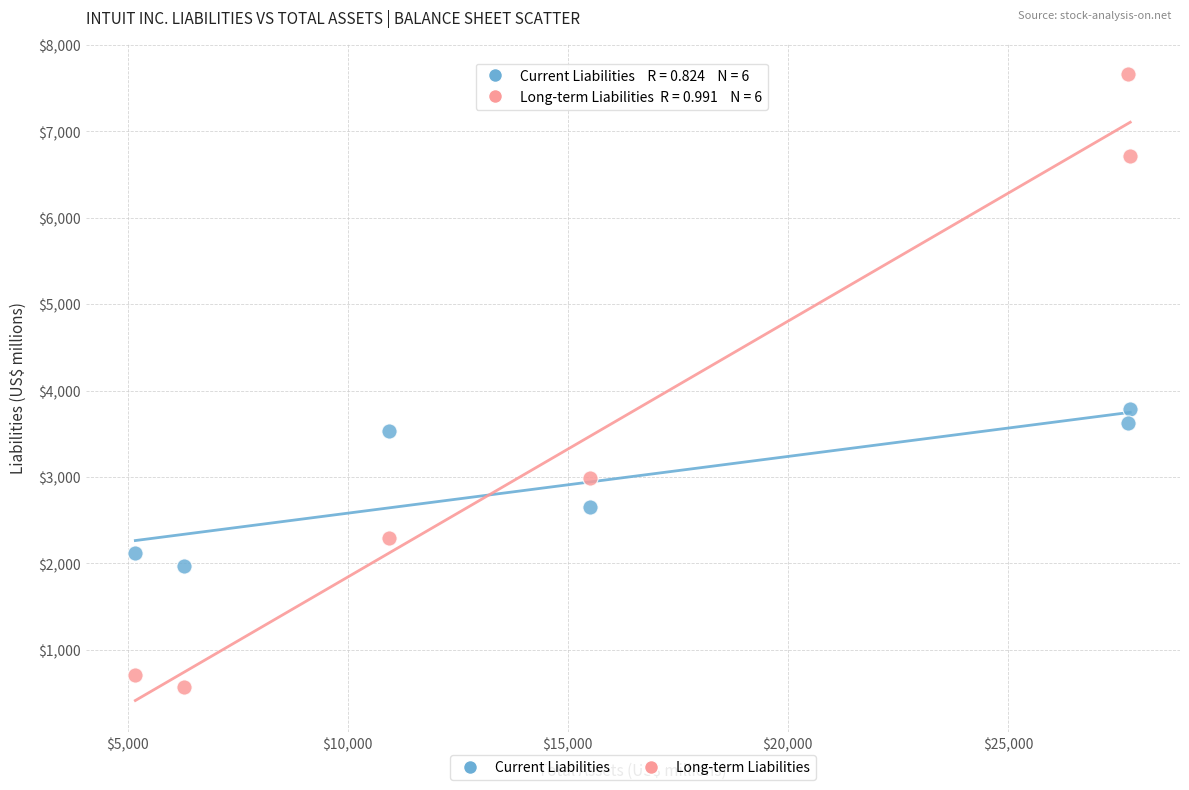

Which series has the largest Y range (max minus min)?

Long-term Liabilities